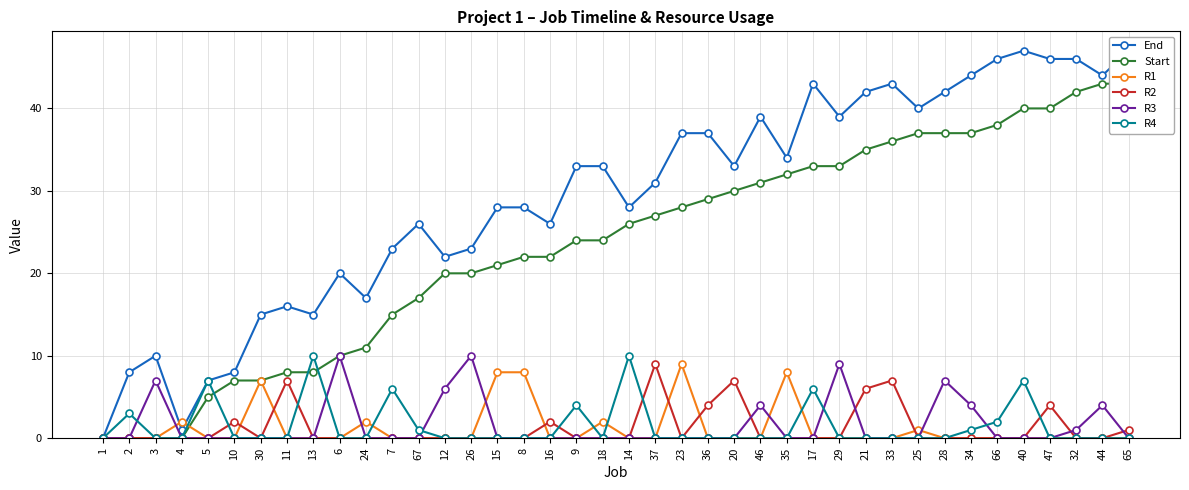

Reading left to right, list all the values displayed in this chart.

End: 0	8	10	1	7	8	15	16	15	20	17	23	26	22	23	28	28	26	33	33	28	31	37	37	33	39	34	43	39	42	43	40	42	44	46	47	46	46	44	47
Start: 0	0	0	0	5	7	7	8	8	10	11	15	17	20	20	21	22	22	24	24	26	27	28	29	30	31	32	33	33	35	36	37	37	37	38	40	40	42	43	43
R1: 0	0	0	2	0	0	7	0	0	0	2	0	0	0	0	8	8	0	0	2	0	0	9	0	0	0	8	0	0	0	0	1	0	0	0	0	0	0	0	0
R2: 0	0	0	0	0	2	0	7	0	0	0	0	0	0	0	0	0	2	0	0	0	9	0	4	7	0	0	0	0	6	7	0	0	0	0	0	4	0	0	1
R3: 0	0	7	0	0	0	0	0	0	10	0	0	0	6	10	0	0	0	0	0	0	0	0	0	0	4	0	0	9	0	0	0	7	4	0	0	0	1	4	0
R4: 0	3	0	0	7	0	0	0	10	0	0	6	1	0	0	0	0	0	4	0	10	0	0	0	0	0	0	6	0	0	0	0	0	1	2	7	0	0	0	0